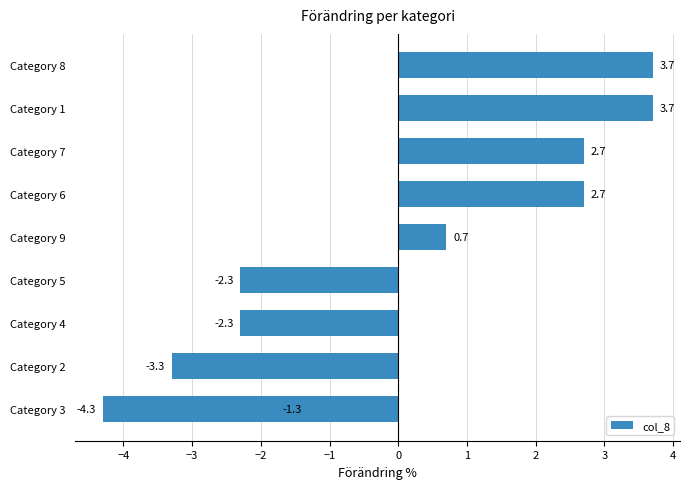

Does the chart contain stacked bars?

No